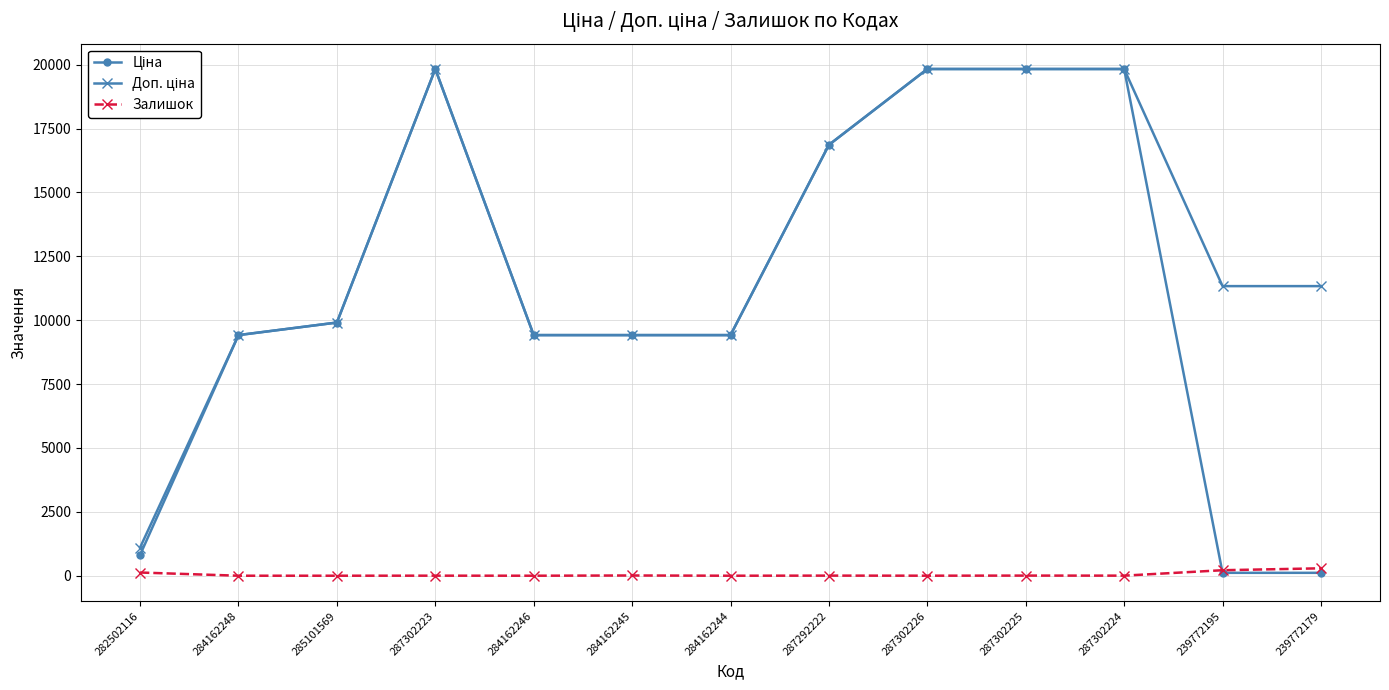

What is the greatest value displayed?

19831.1